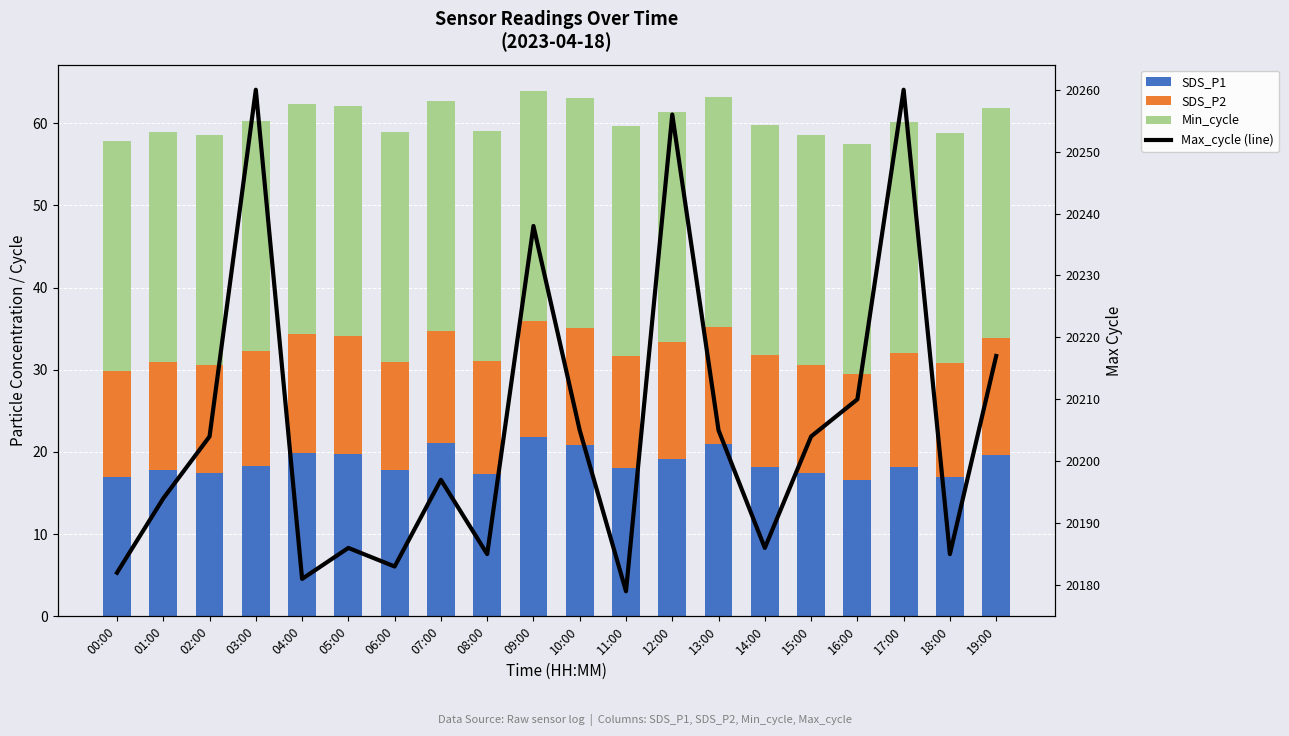

What is the highest value of the Max_cycle (line) series?

20260.0